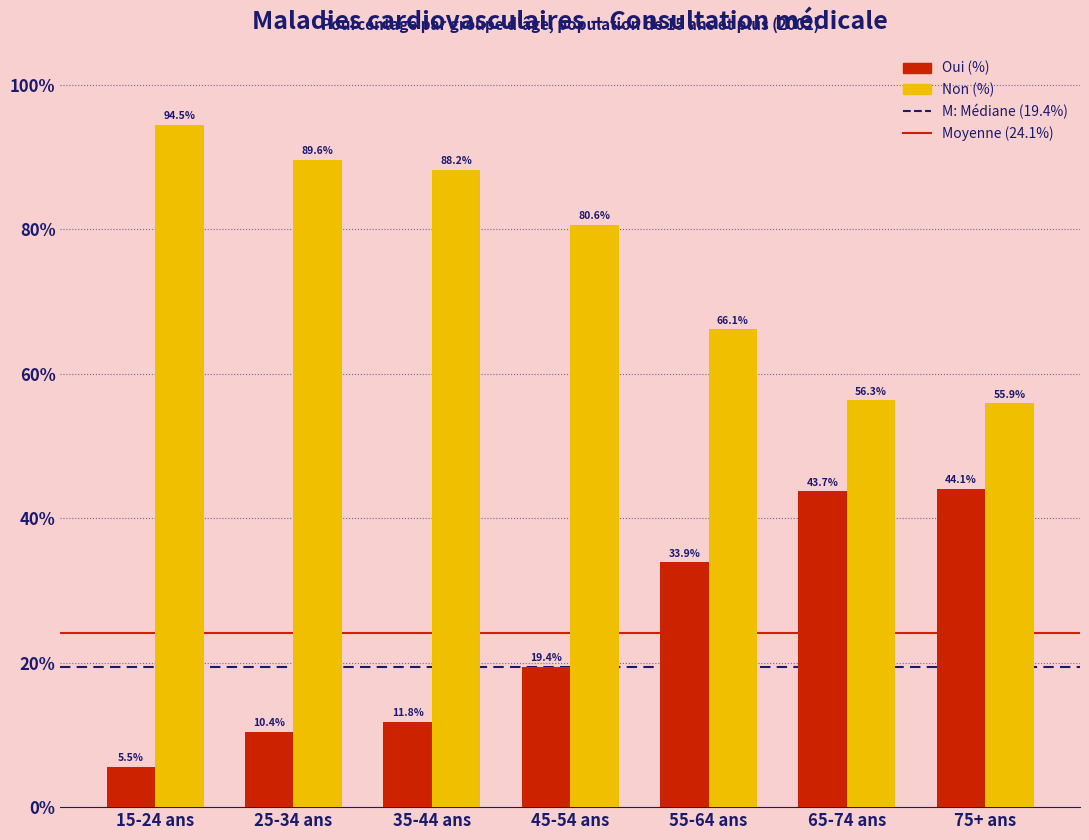

Is the value of Oui (%) at 45-54 ans greater than the value of Non (%) at 45-54 ans?

No